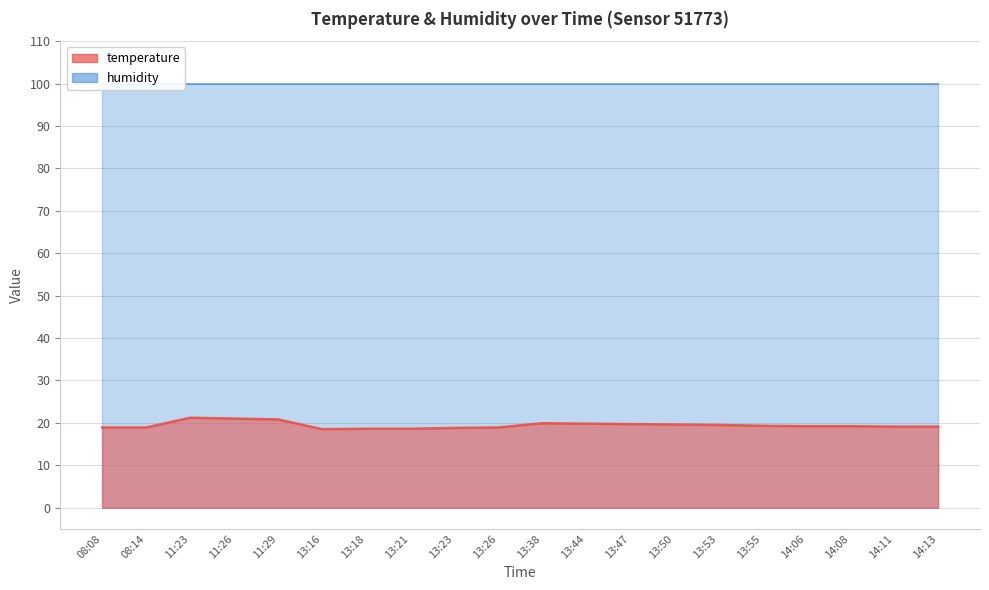

Where is the data nearest to the value 19?

08:08